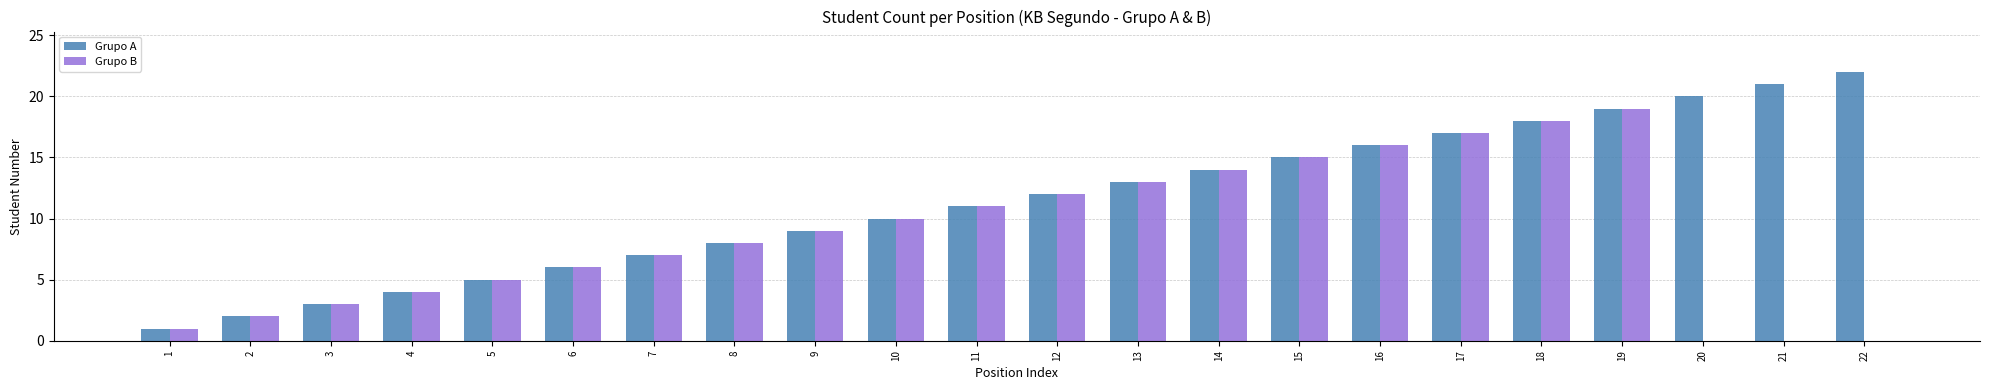

What is the sum of all Grupo A values?

253